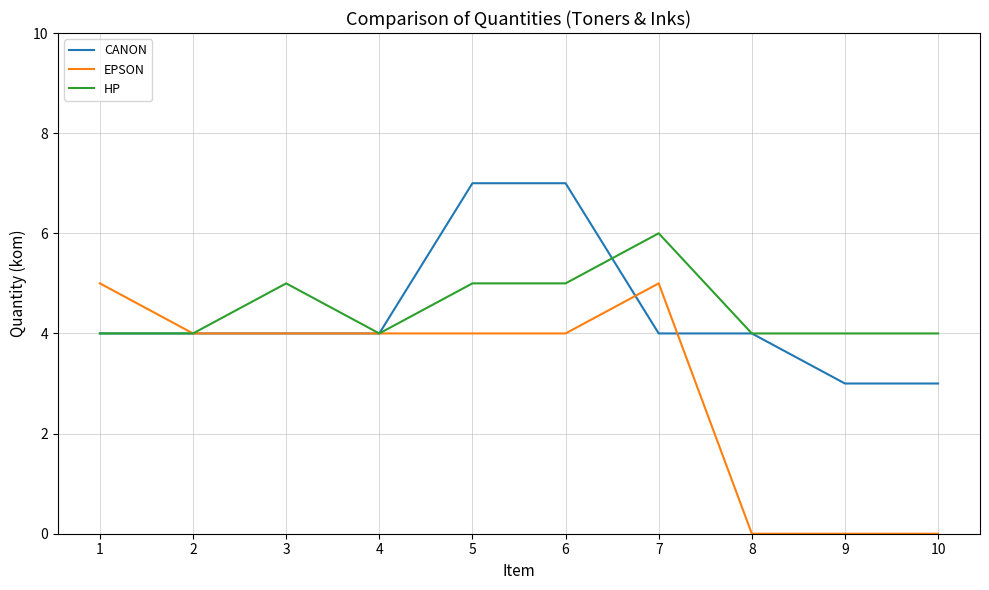

Between 1 and 8, which series saw the biggest shift?

EPSON